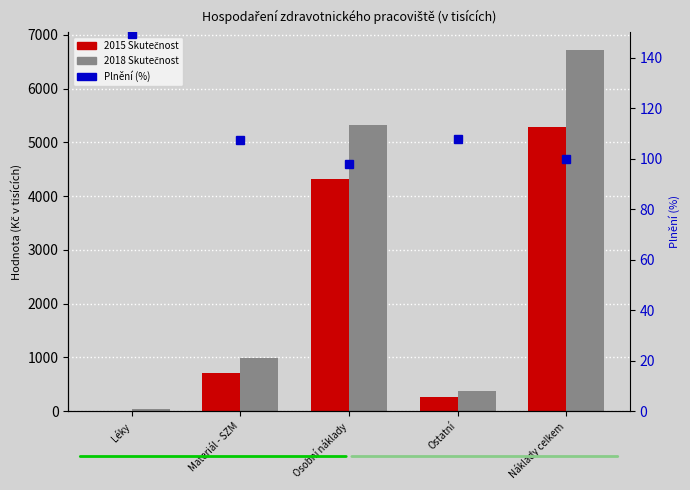

Reading right to left, transcribe all the data shown in this chart.

2015 Skutečnost: 5282.7	257.2	4311.0	714.1	0.4
2018 Skutečnost: 6712.0	374.5	5326.2	981.5	29.9
Plnění (%): 99.9	107.9	98.0	107.2	149.3